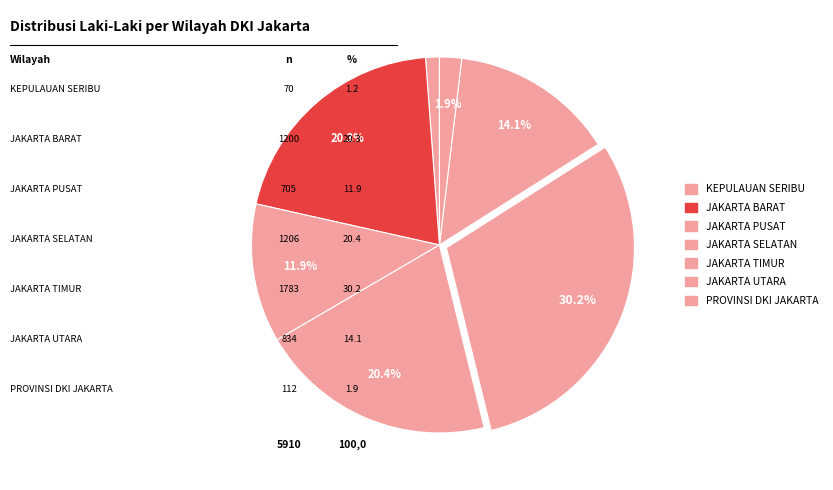

The KEPULAUAN SERIBU slice represents 1% of the pie. True or false?

True